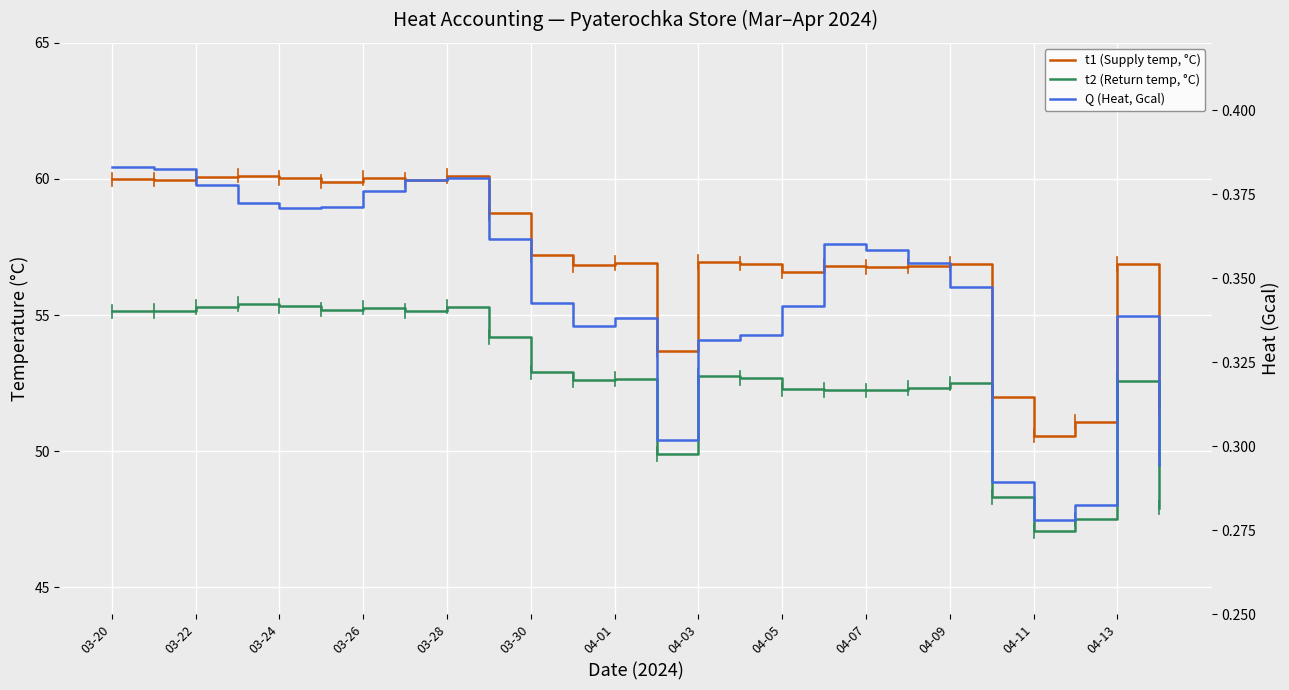

How many data points in t1 (Supply temp, °C) are above 56?

21